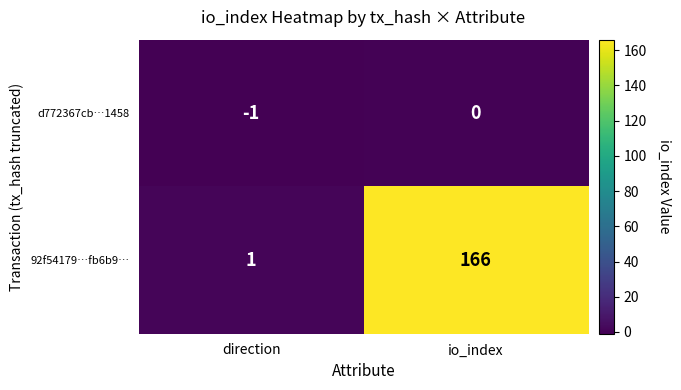

Where is 92f54179…fb6b9… nearest to the value 83?

direction